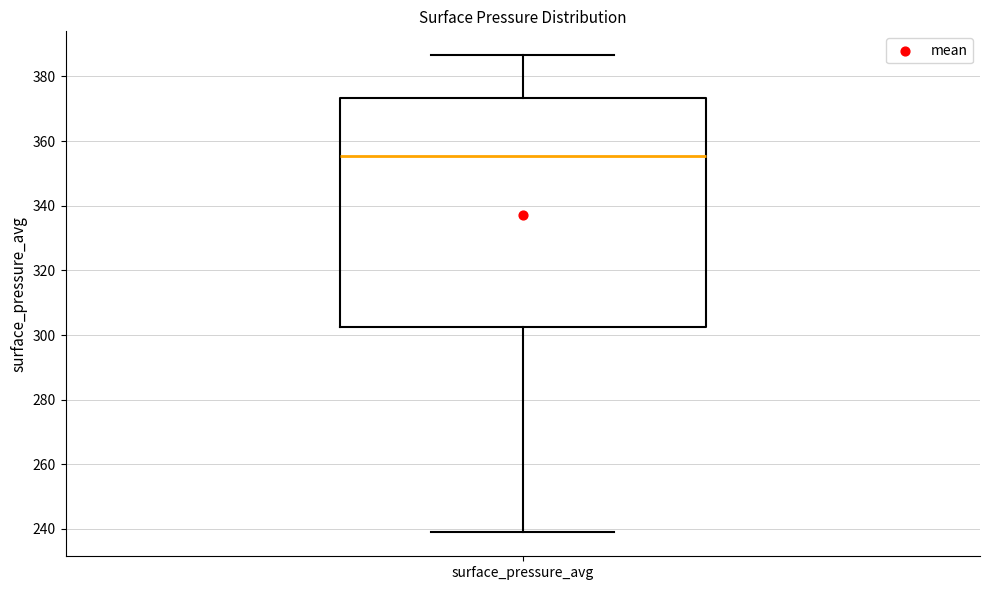

Where does the median line of the box for surface_pressure_avg sit on the y-axis? The values are not printed on the chart, so give them approximately, as read against the axis.

356